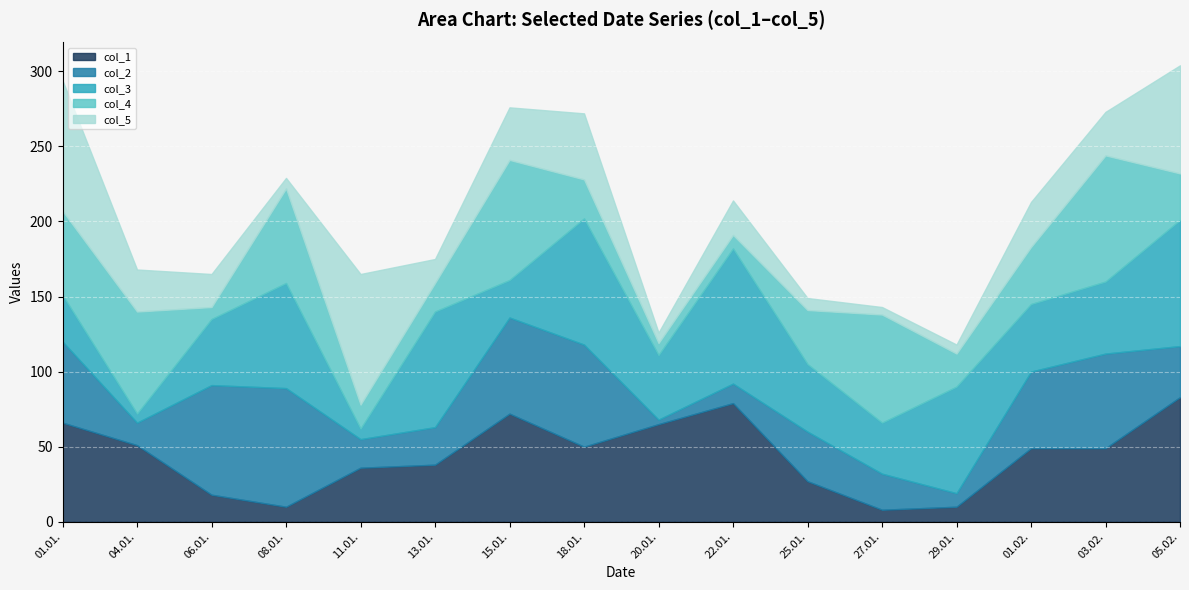

What are all the series names shown in the legend?

col_1, col_2, col_3, col_4, col_5